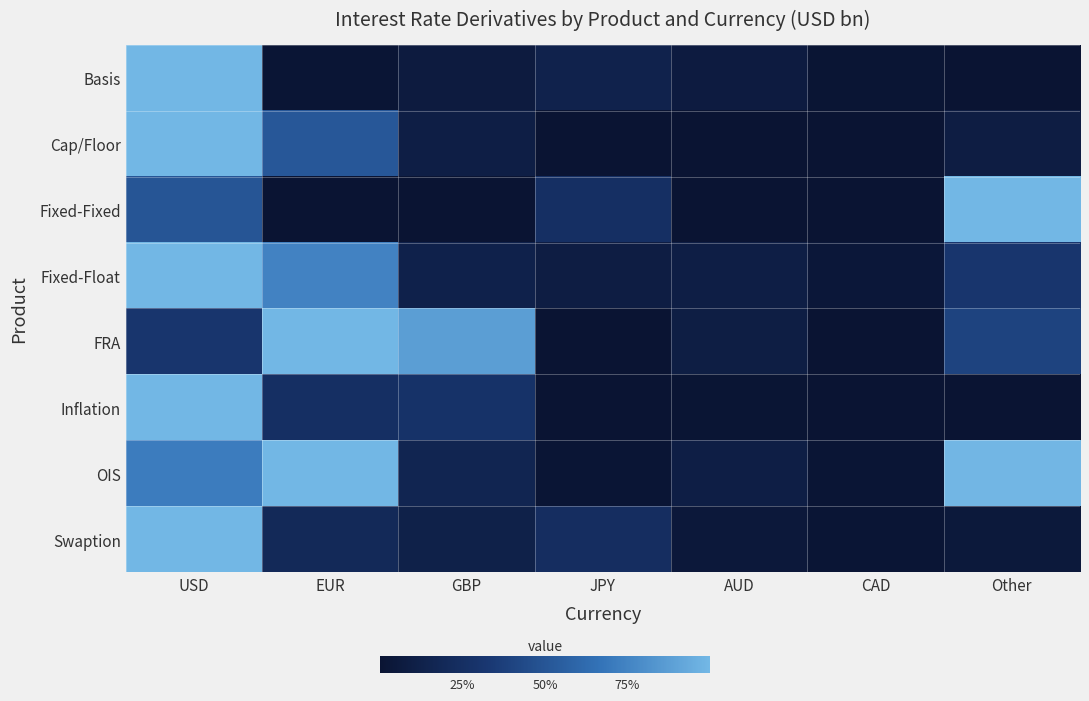

Between EUR and GBP, which series saw the biggest shift?

OIS